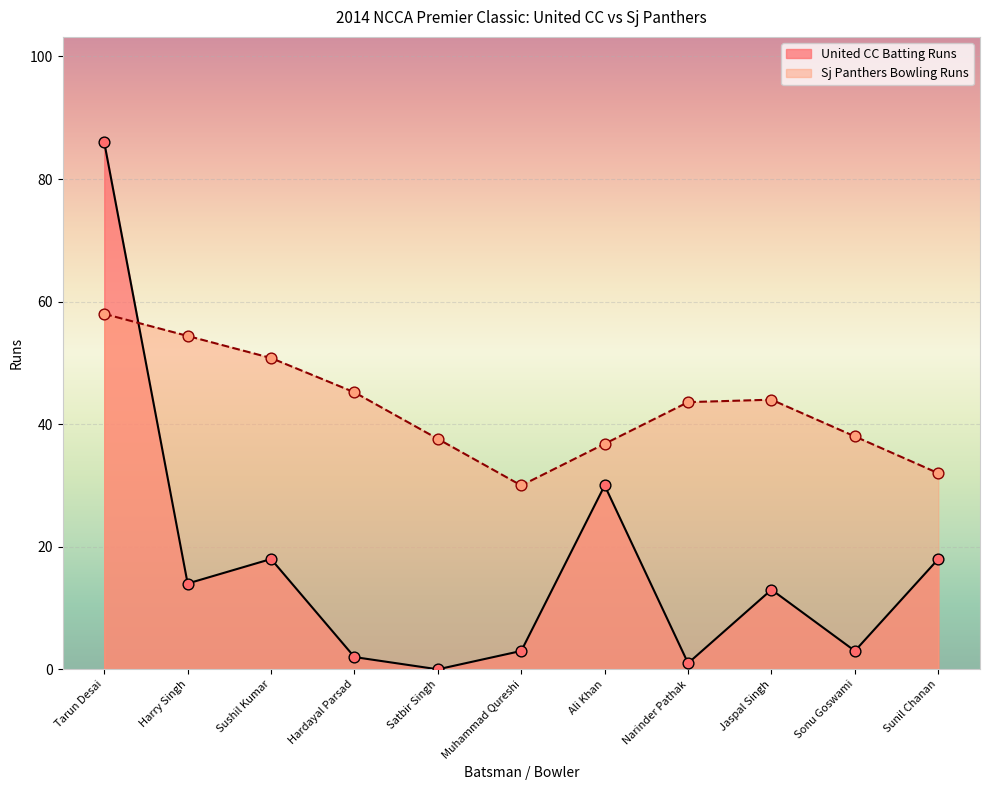

Approximately how many times larger is the value at Tarun Desai compared to Jaspal Singh?

6.6